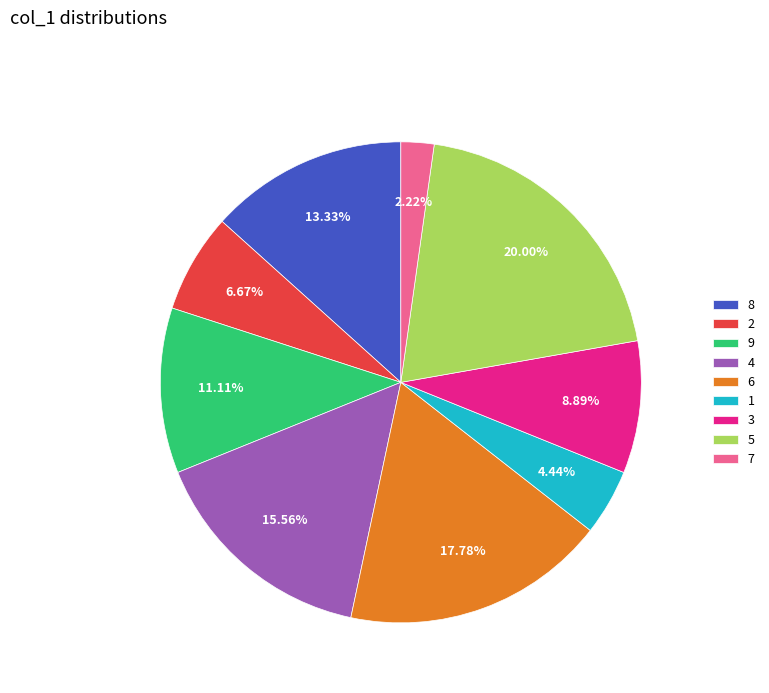

What portion of the pie excludes 3?

91.1%